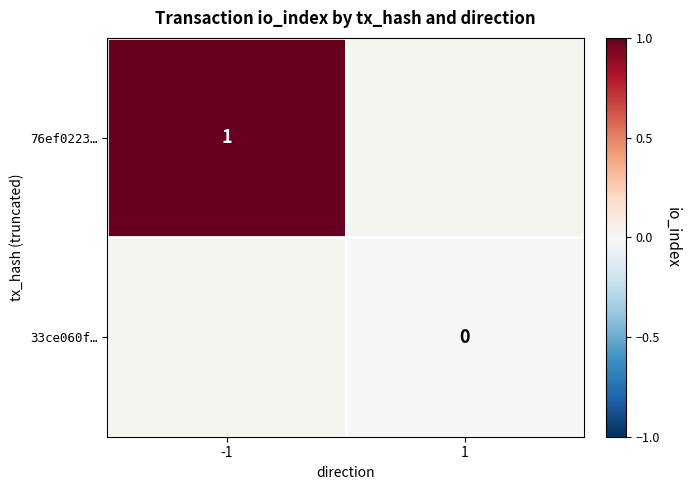

Which category has the highest value across all series?

-1